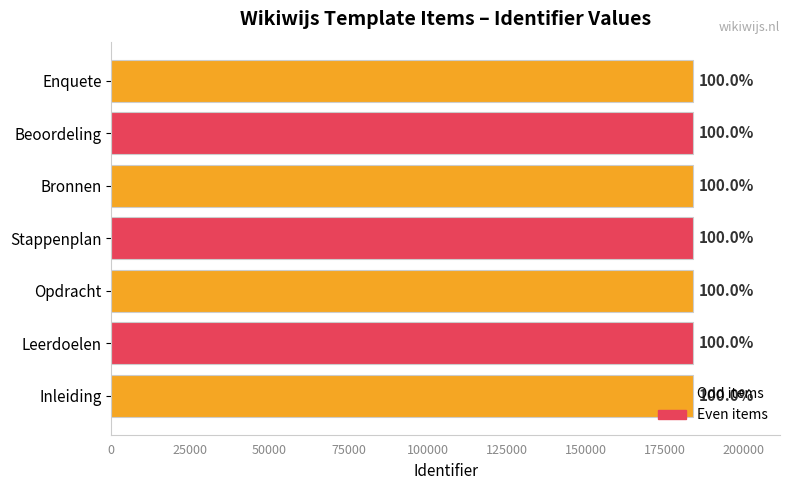

Are the bars horizontal?

Yes